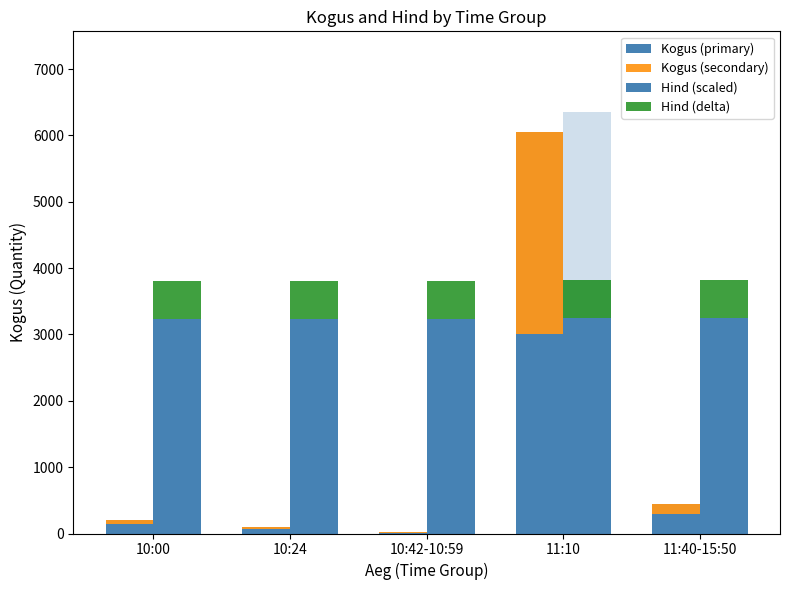

Between 10:24 and 10:42-10:59, which series saw the biggest shift?

Kogus (primary)